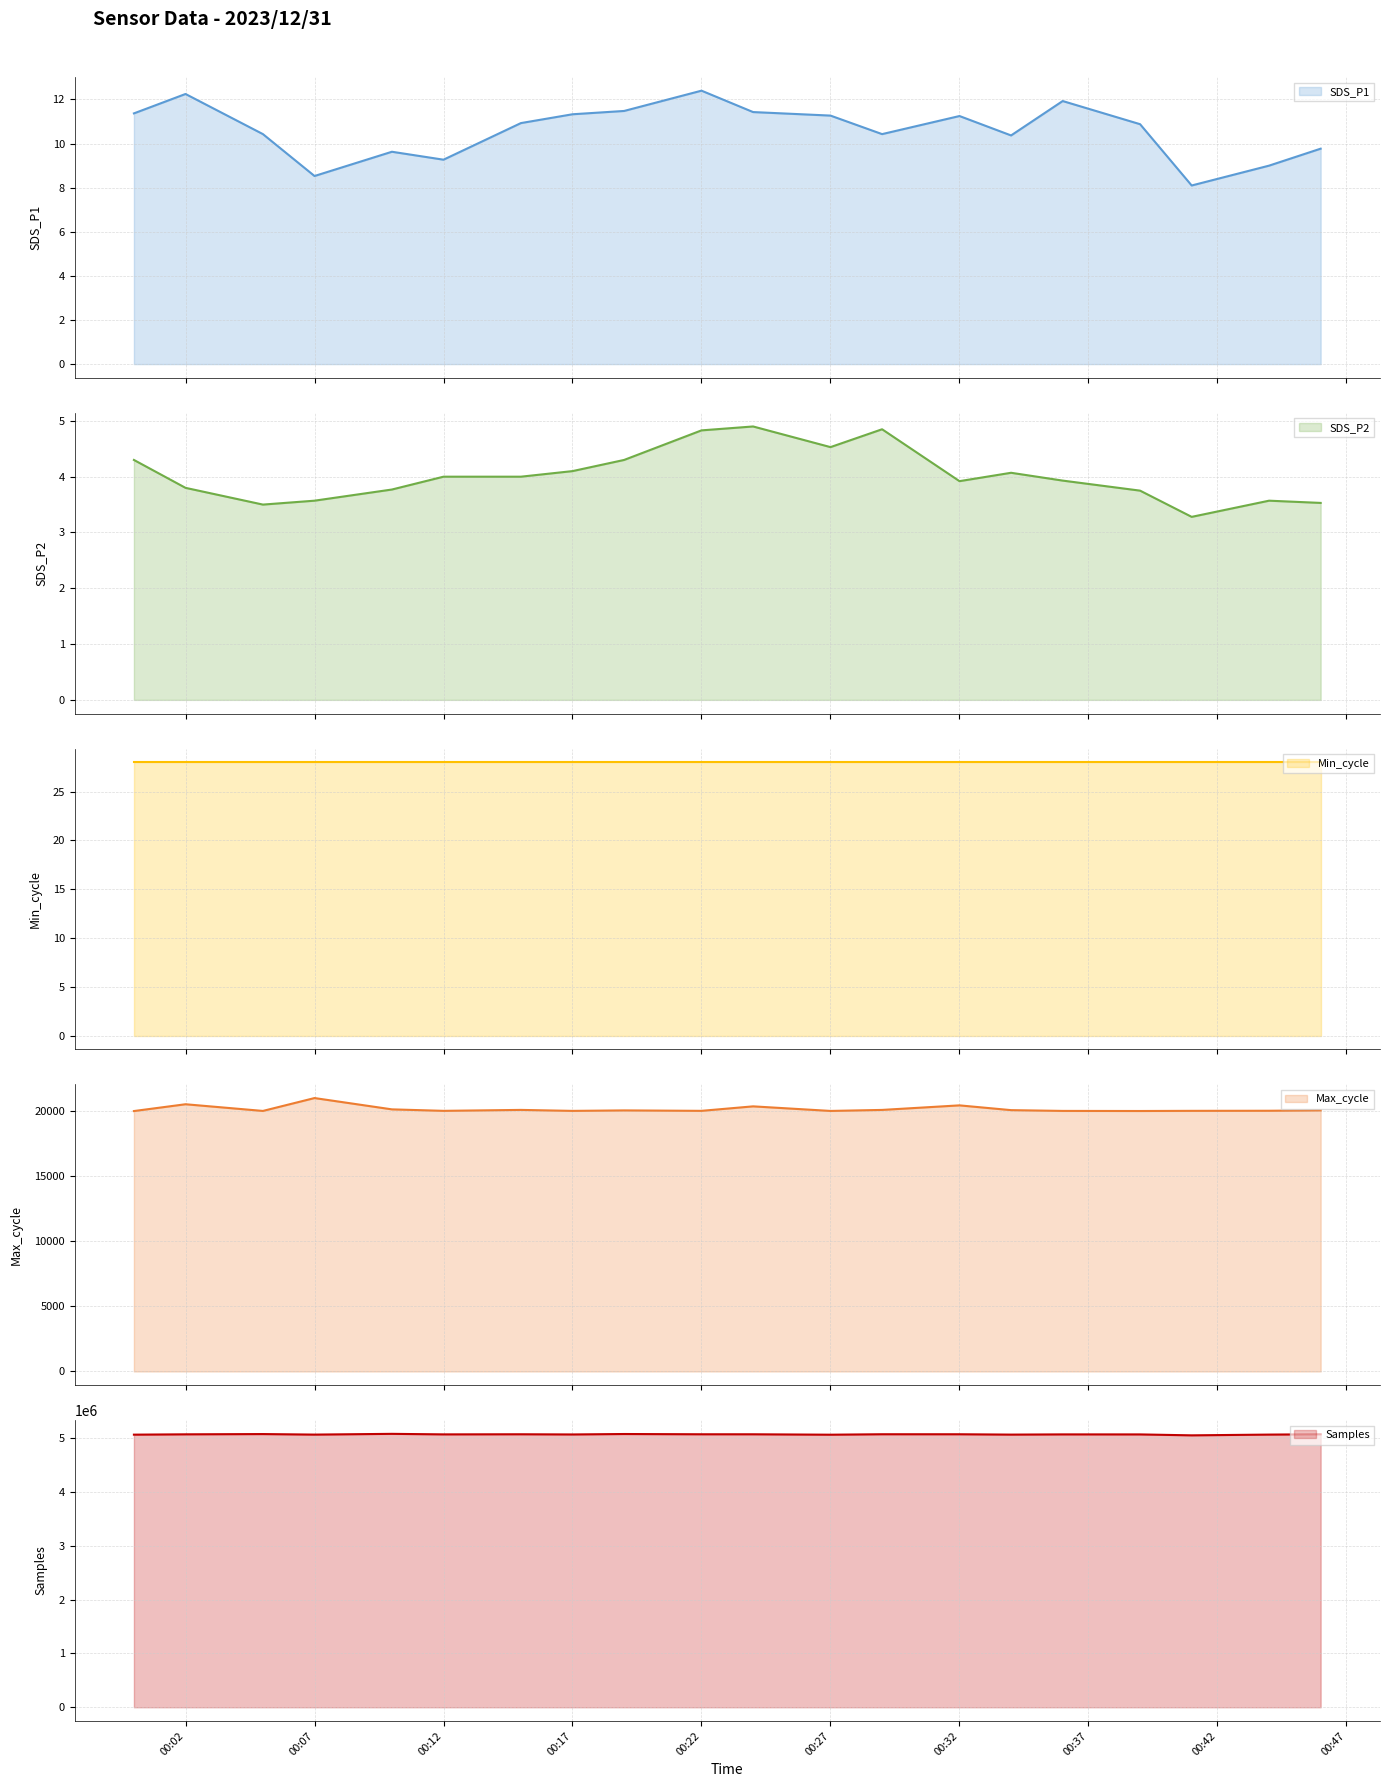

What is the lowest value of the Max_cycle series?

20016